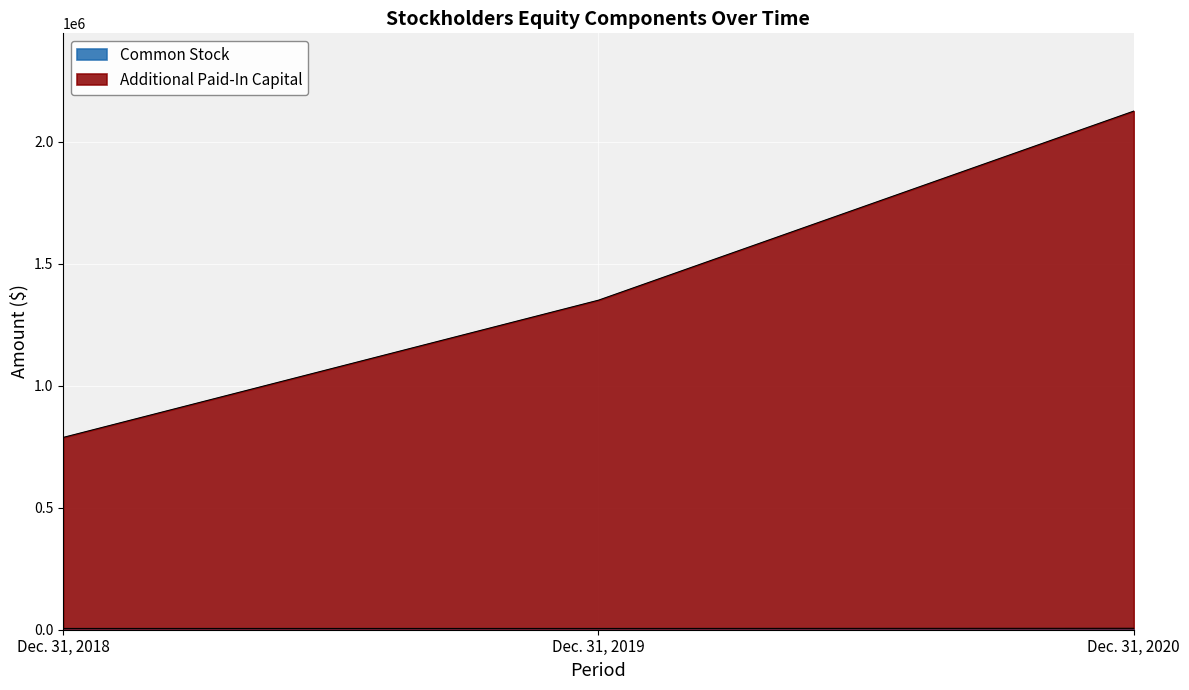

List the series in order of their peak value, highest first.

Additional Paid-In Capital, Common Stock